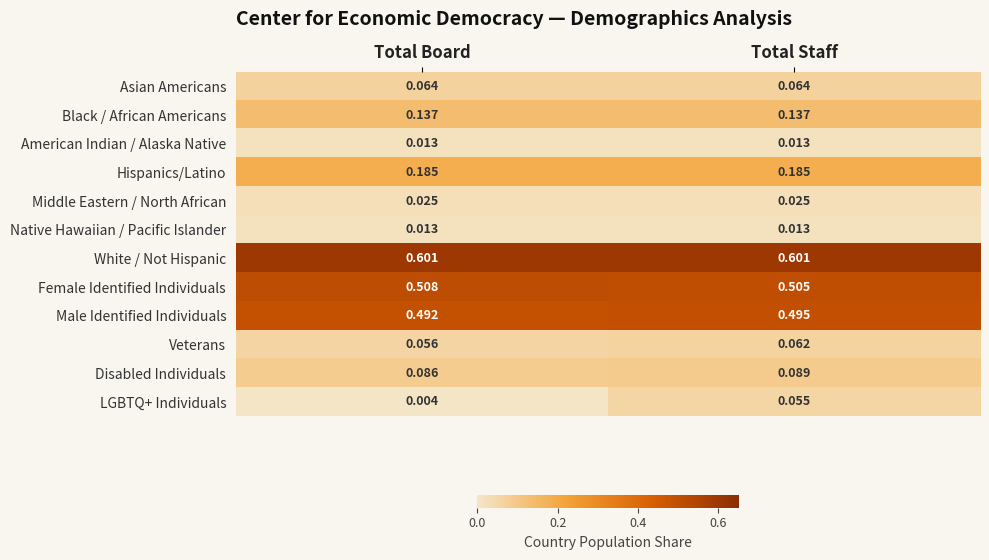

Which series has the largest total across all categories?

White / Not Hispanic